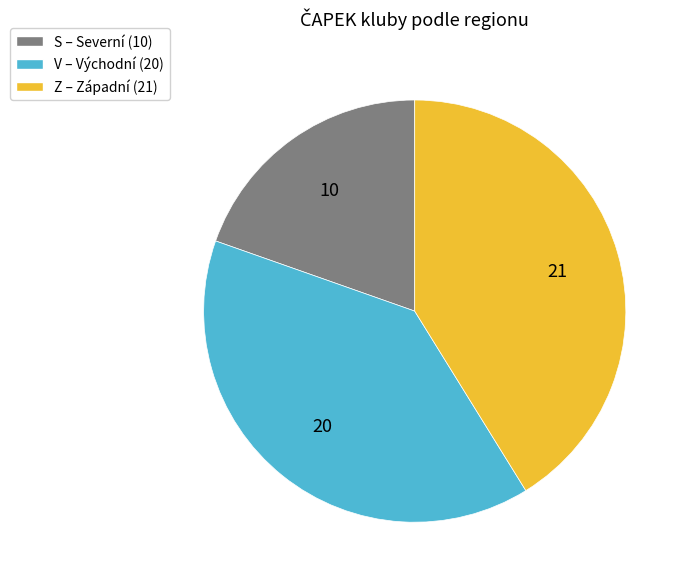

Does S represent more than half of the total?

No